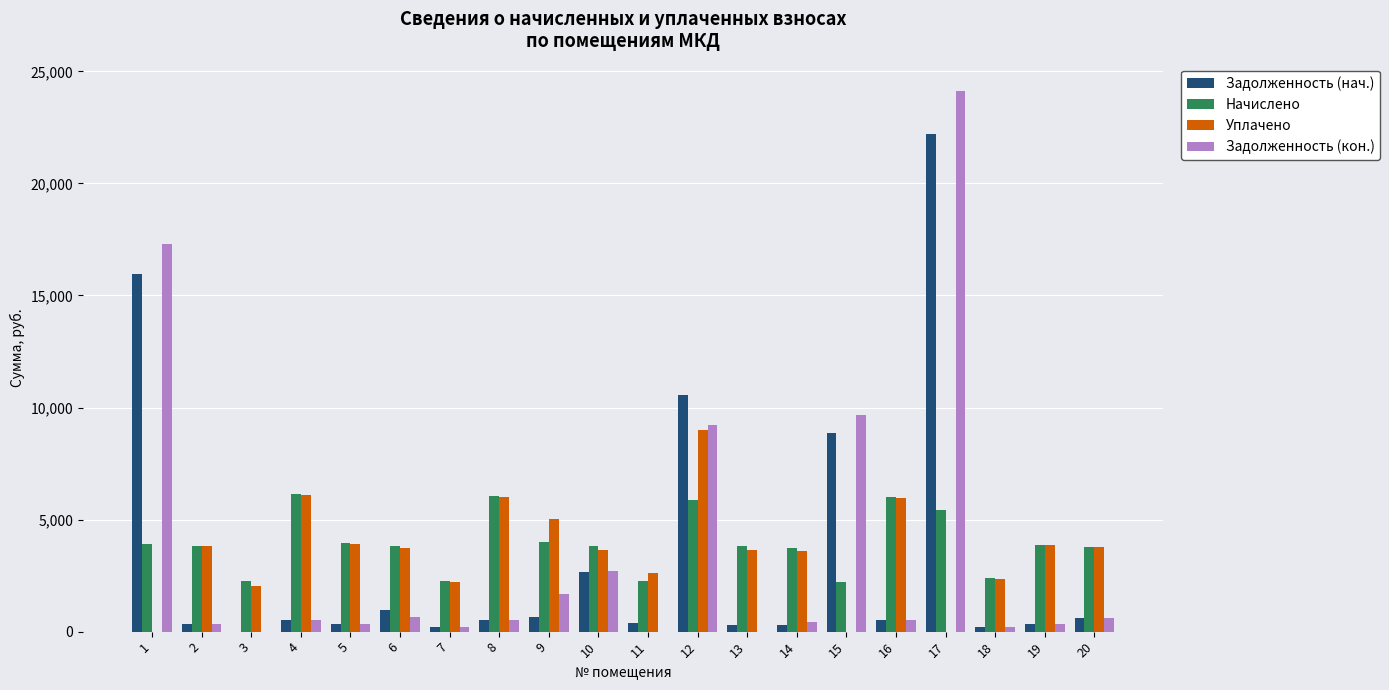

The value of Задолженность (кон.) at 9 is 1687.3. True or false?

True